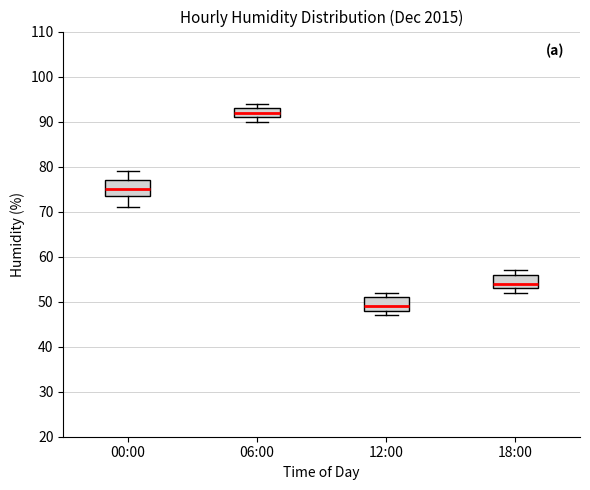

Reading left to right, read every box against the y-axis: the position of its median line, the range the box covers, and the ends of its whiskers. The values are not printed on the chart, so give them approximately, as read against the axis.

00:00: median 75, box 74 to 77, whiskers 71 to 79
06:00: median 92, box 91 to 93, whiskers 90 to 94
12:00: median 49, box 48 to 51, whiskers 47 to 52
18:00: median 54, box 53 to 56, whiskers 52 to 57